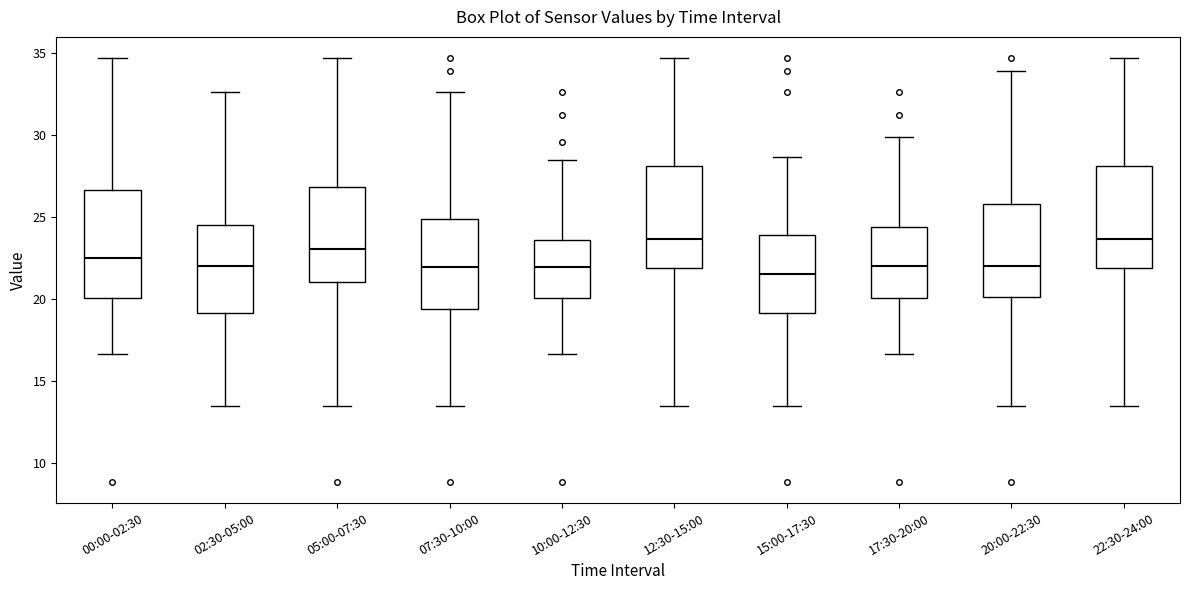

Where is the lower edge of the box for 17:30-20:00 on the y-axis? The values are not printed on the chart, so give them approximately, as read against the axis.

20.0